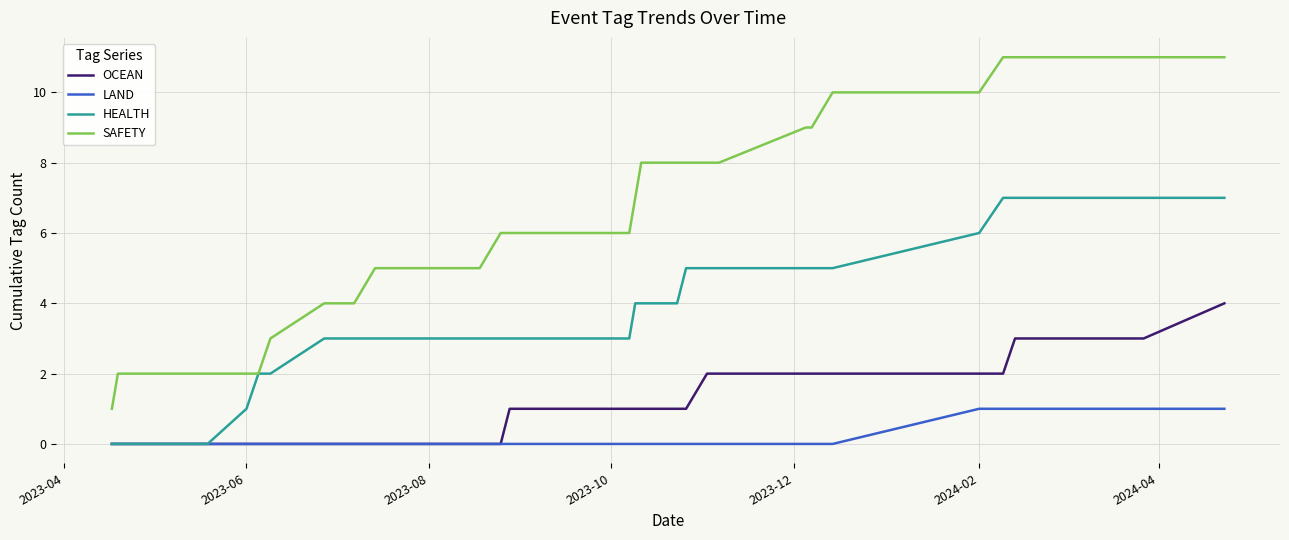

True or false: LAND and SAFETY cross at least once.

False